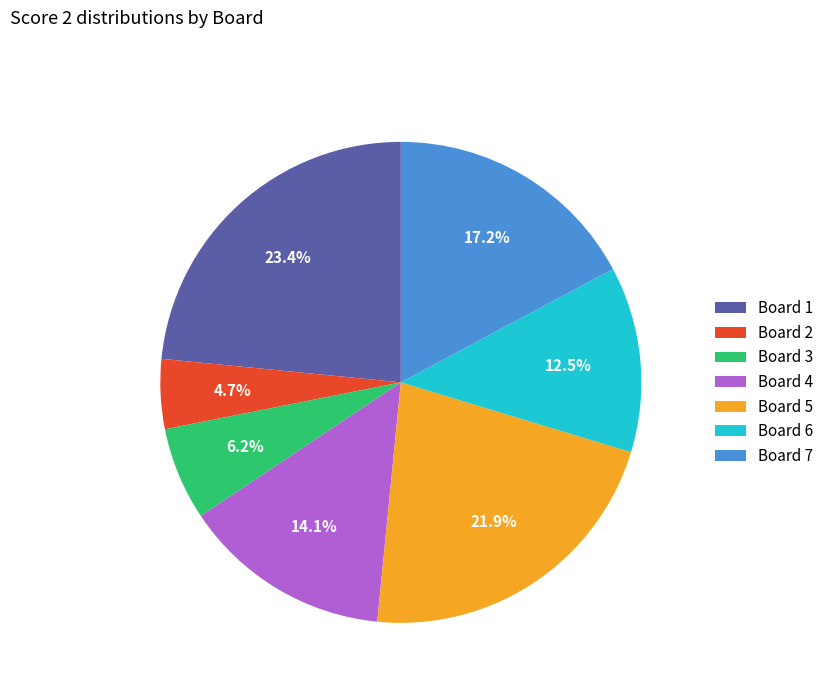

Rank the categories by value from lowest to highest.

Board 2, Board 3, Board 6, Board 4, Board 7, Board 5, Board 1